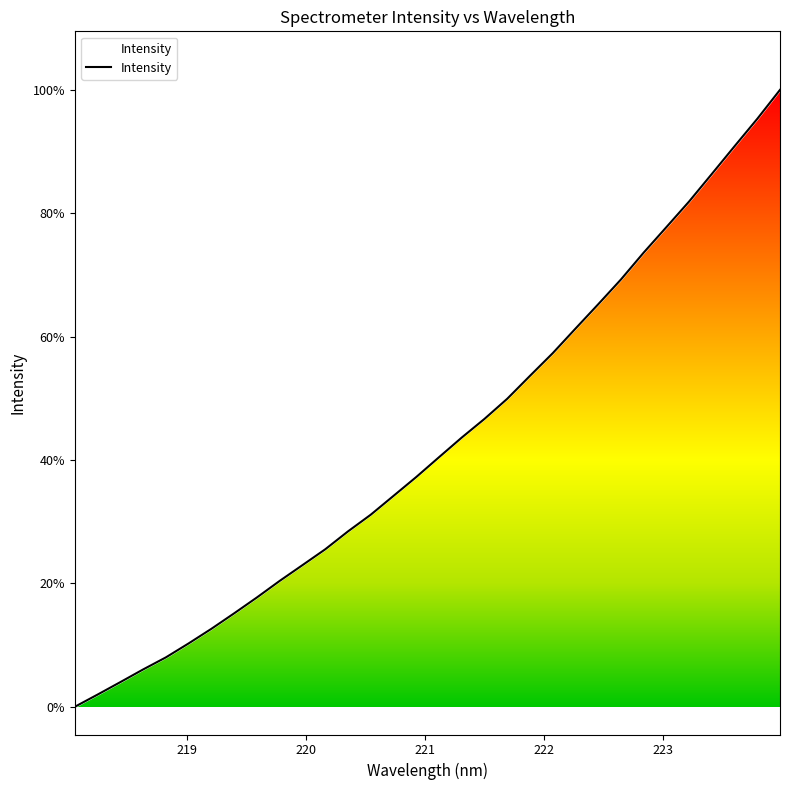

Reading left to right, what are all the values shown in this chart?

2319.8	2371.0	2423.3	2476.3	2526.9	2585.5	2646.7	2711.6	2778.1	2847.5	2913.5	2979.8	3054.8	3124.7	3203.6	3282.6	3365.6	3447.9	3526.2	3610.4	3706.5	3801.4	3904.3	4006.3	4110.1	4222.7	4329.5	4437.0	4552.4	4668.5	4783.3	4904.7